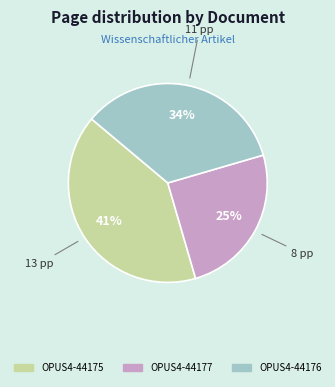

Does OPUS4-44177 represent more than half of the total?

No